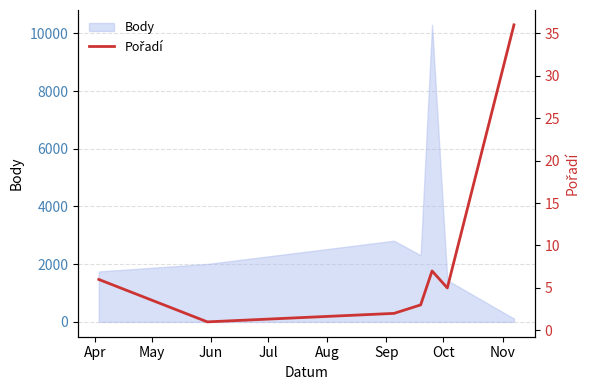

What is the maximum value for Body?

10296